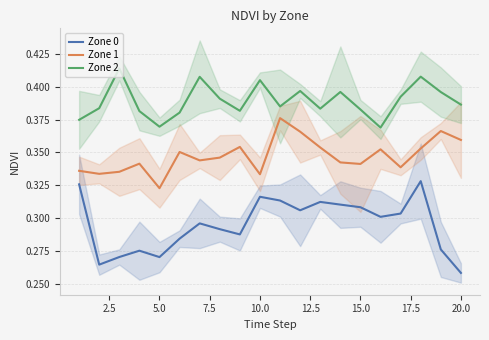

What is the value of the Zone 0 point at the 12th from the left?

0.3